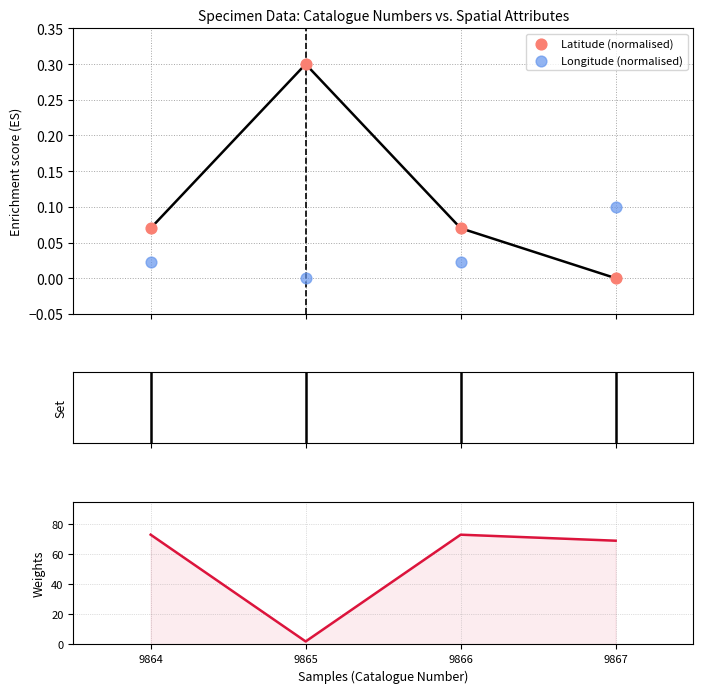

Which series contains the lowest Y value?

Latitude (normalised)